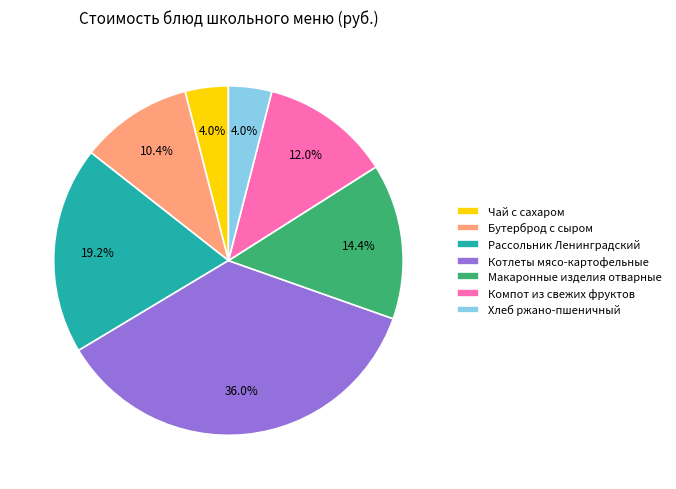

Between Котлеты мясо-картофельные and Чай с сахаром, which is larger?

Котлеты мясо-картофельные